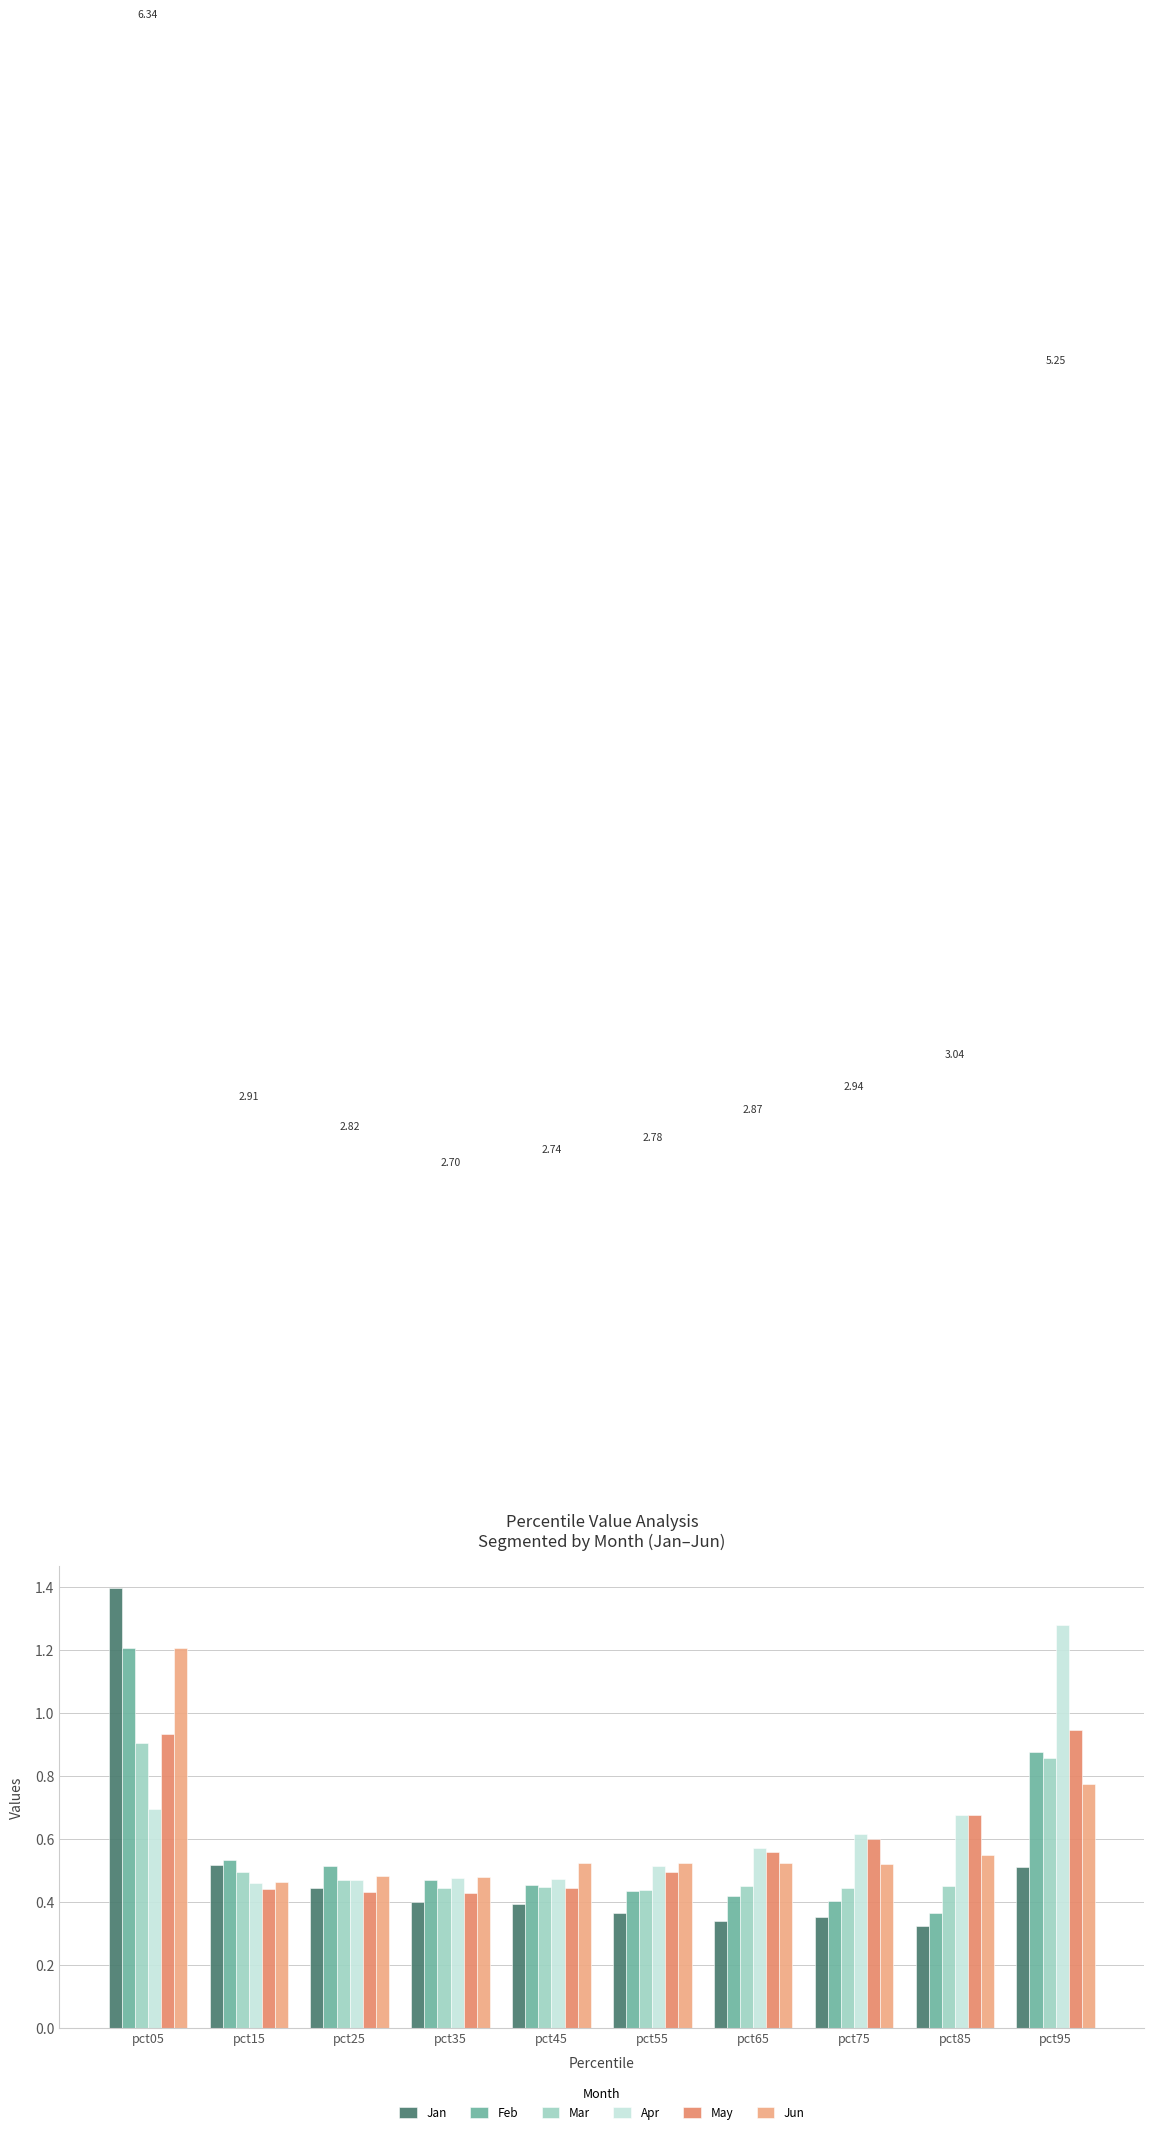

What is the sum of all Mar values?

5.4